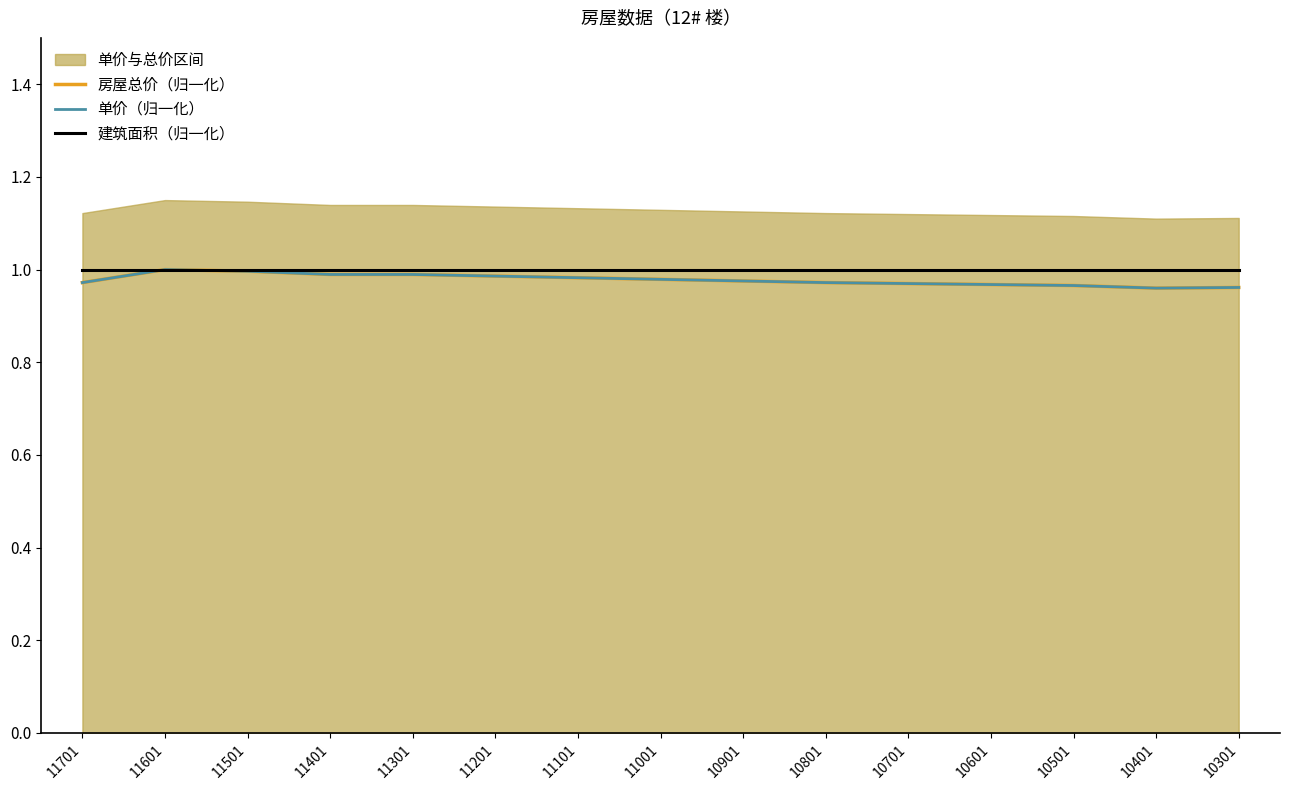

How many lines are shown in the chart?

3